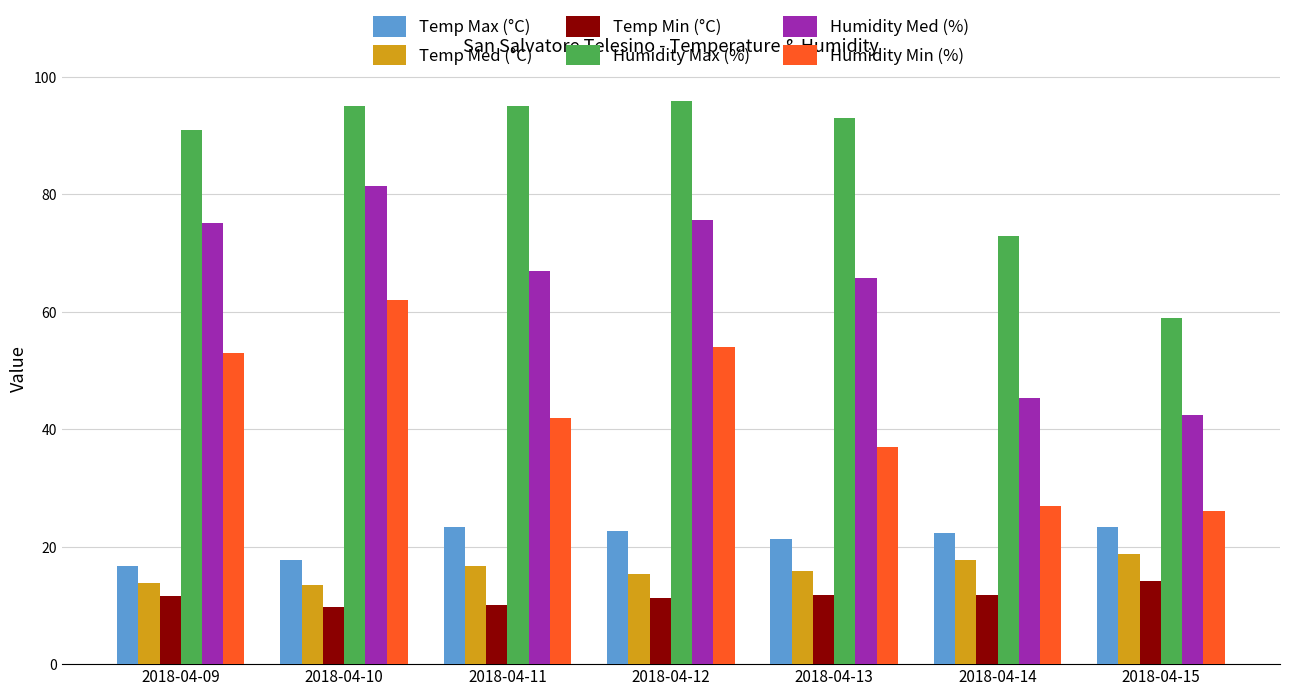

Are the bars horizontal?

No